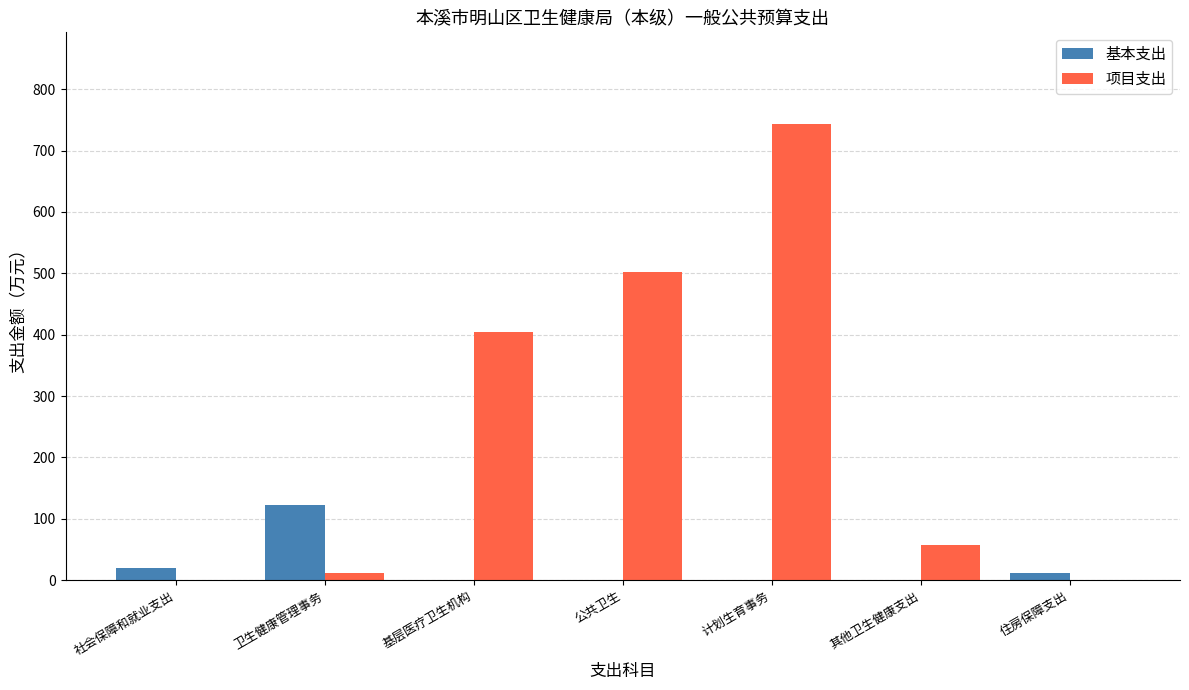

What is the total value across all series at 计划生育事务?

743.8